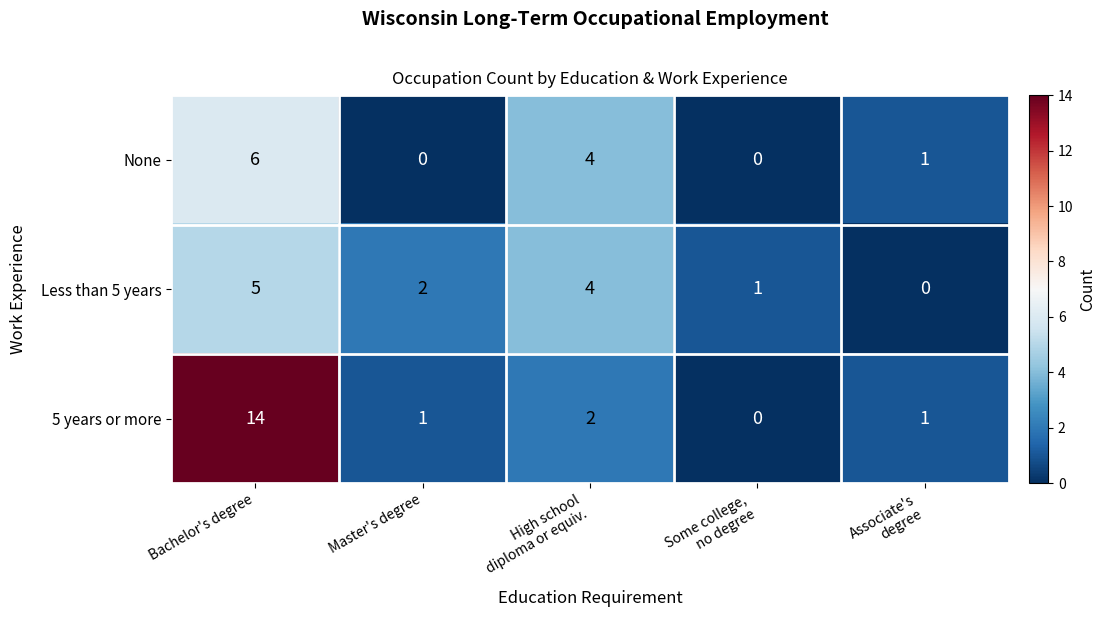

What is the greatest value displayed?

14